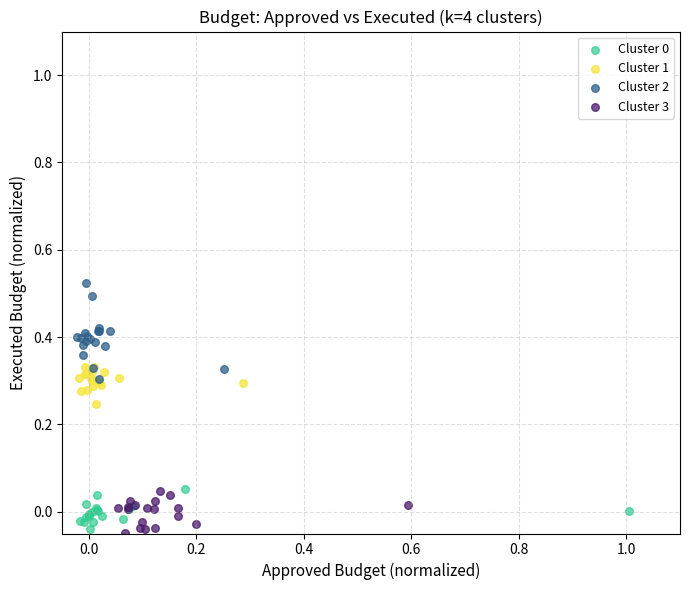

Which series contains the highest Y value?

Cluster 2